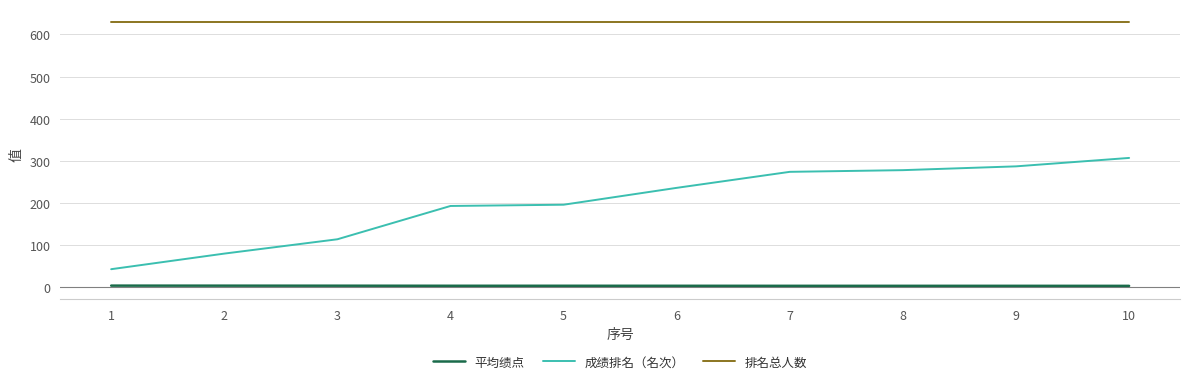

List the series in order of their peak value, lowest first.

平均绩点, 成绩排名（名次）, 排名总人数